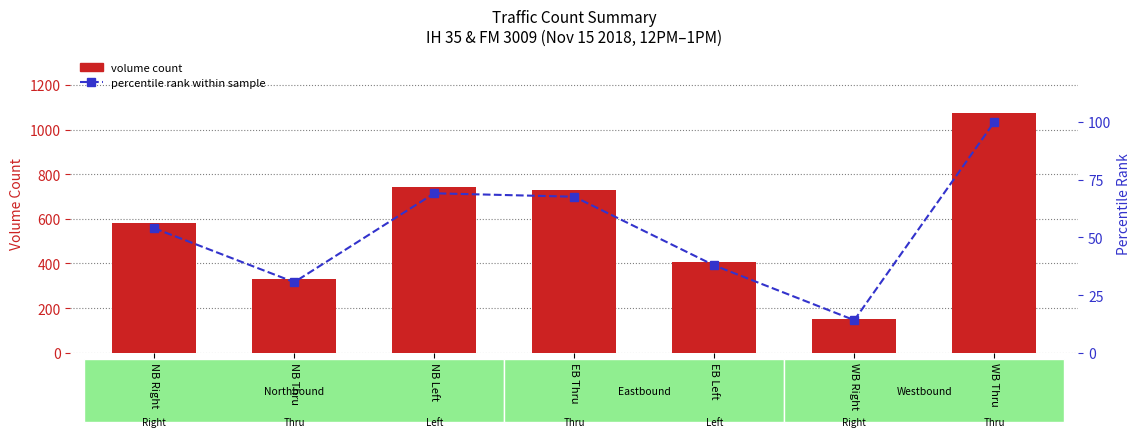

The volume count series shows 727.0 at EB Thru. True or false?

True